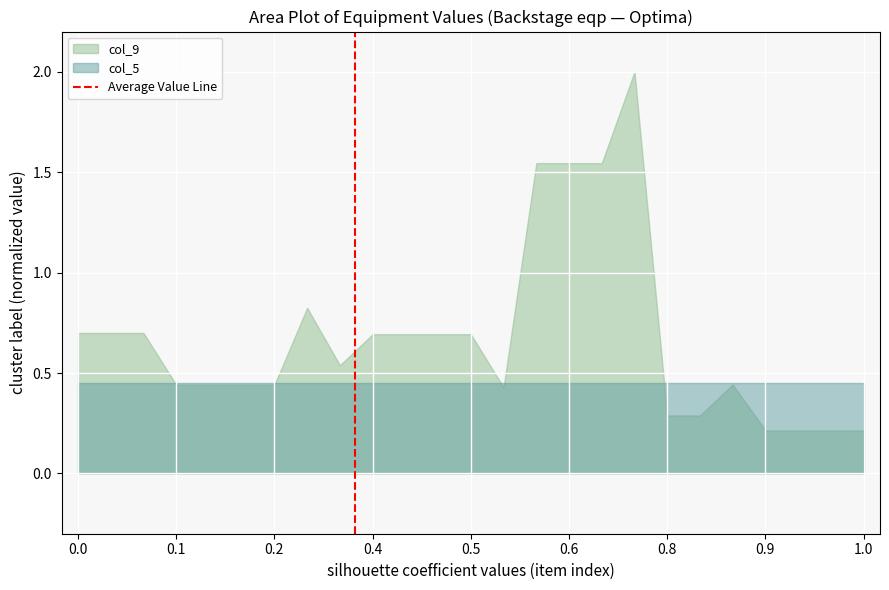

Count the number of categories in the chart.

25